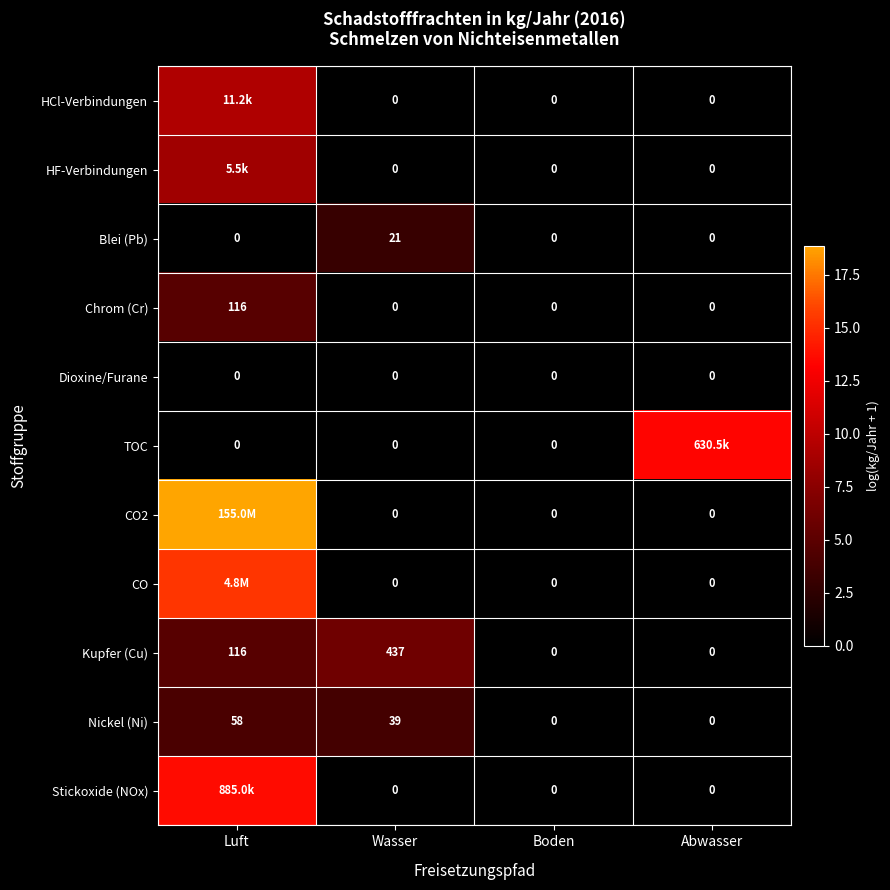

At which label does Nickel (Ni) reach its peak?

Luft